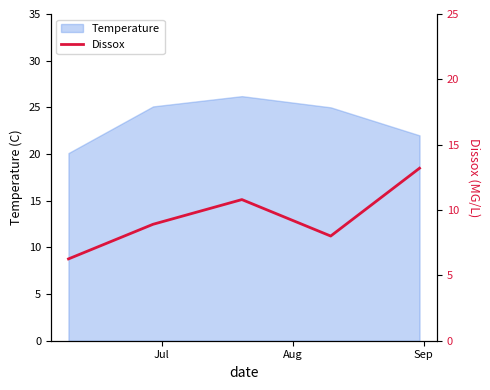

What is the lowest value of the Temperature series?

20.1